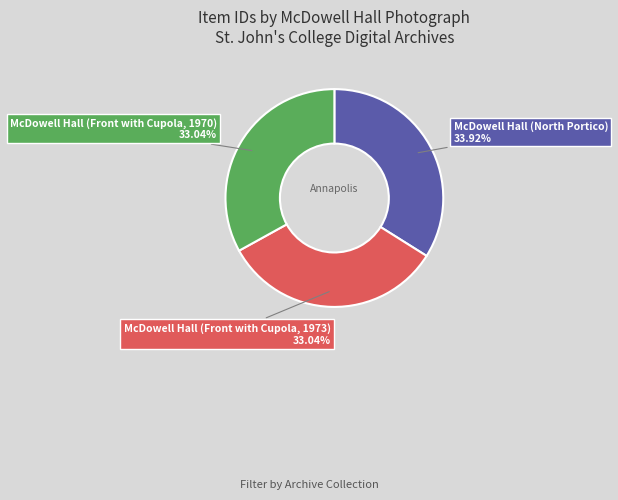

Count the number of slices in the pie.

3